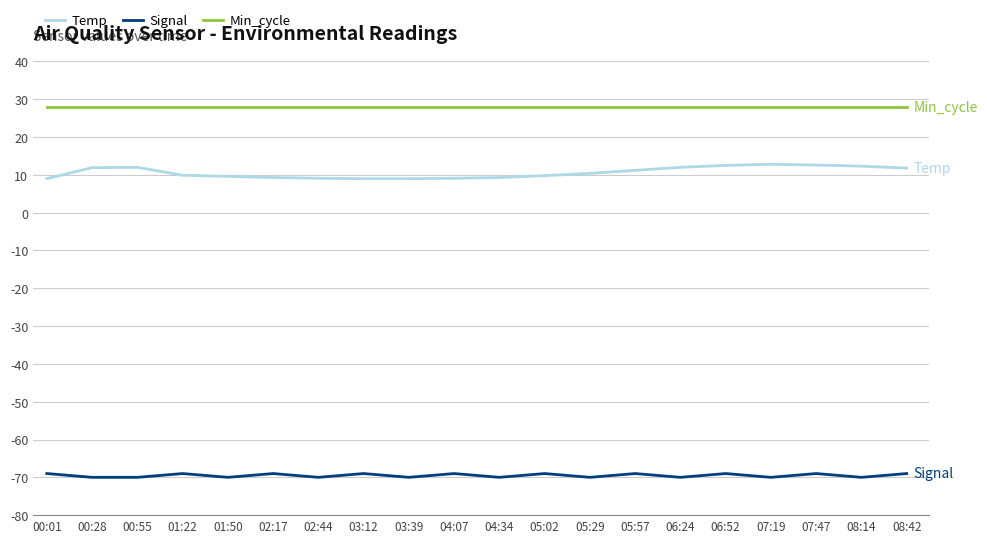

What is the maximum value shown in the chart?

28.0